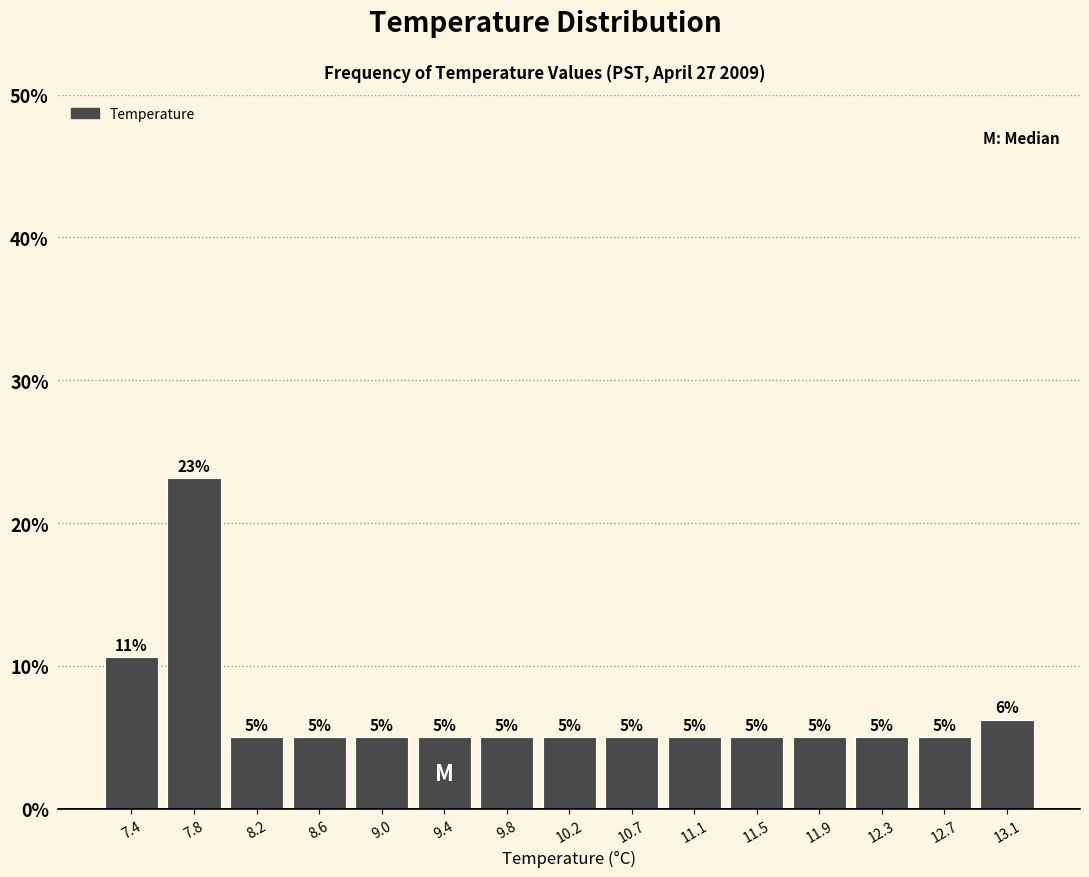

Which range on the x-axis has the tallest bar?

7.60 to 8.00